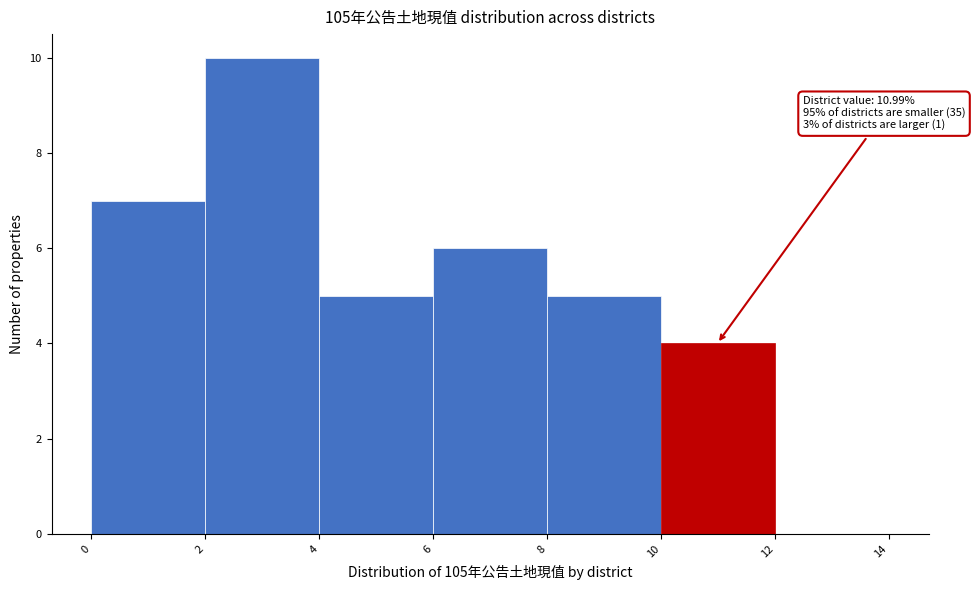

Which range on the x-axis has the tallest bar?

2 to 4